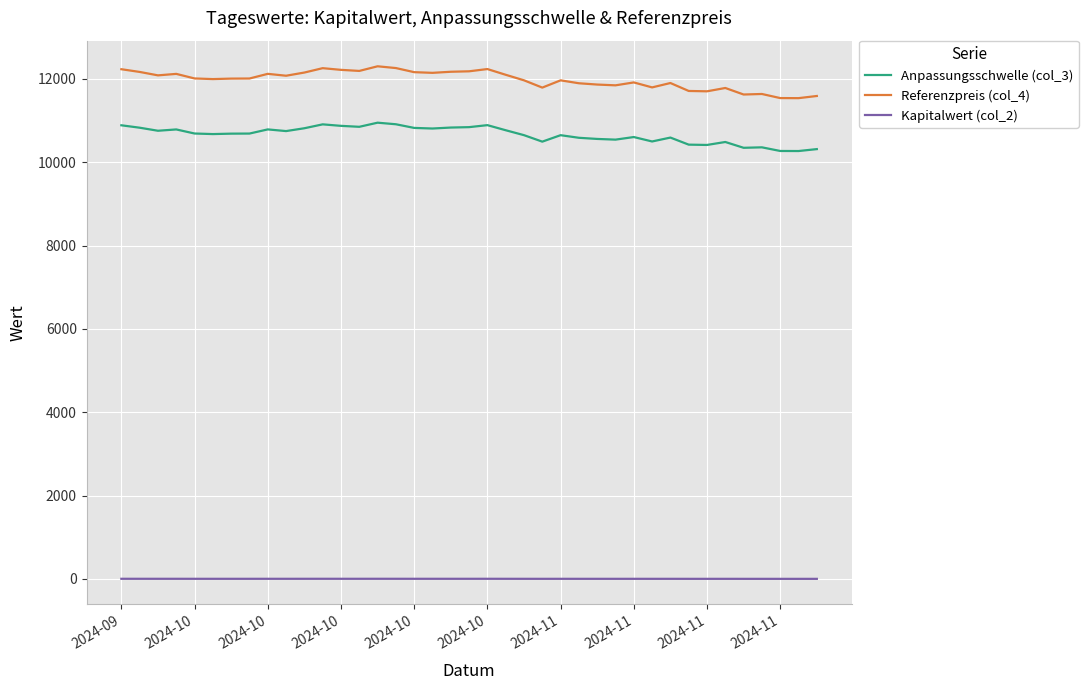

What is the average value of the Anpassungsschwelle (col_3) series?

10664.8